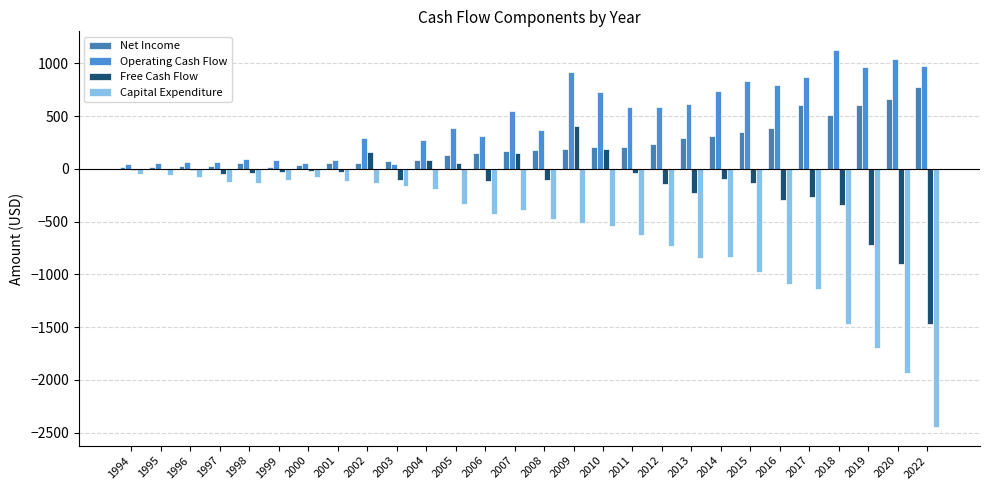

How many groups of bars are there?

28